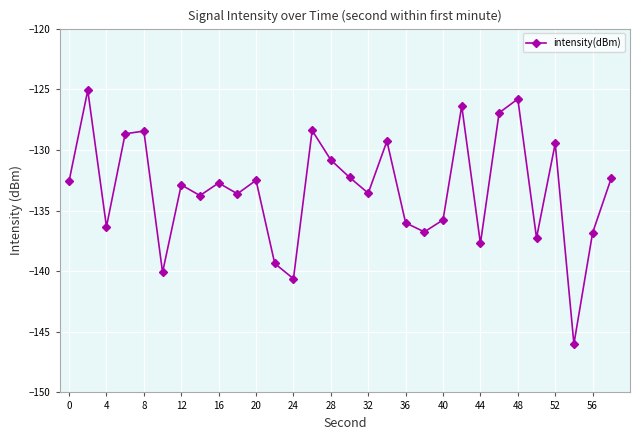

What is the minimum value shown in the chart?

-146.0